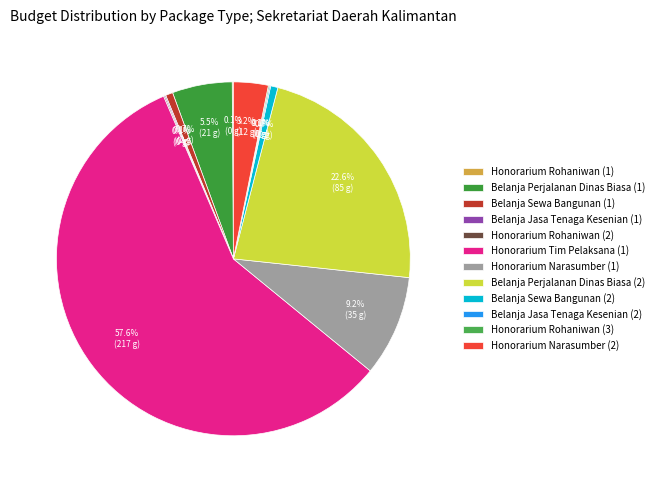

To the nearest percent, what is the average slice percentage?

8%